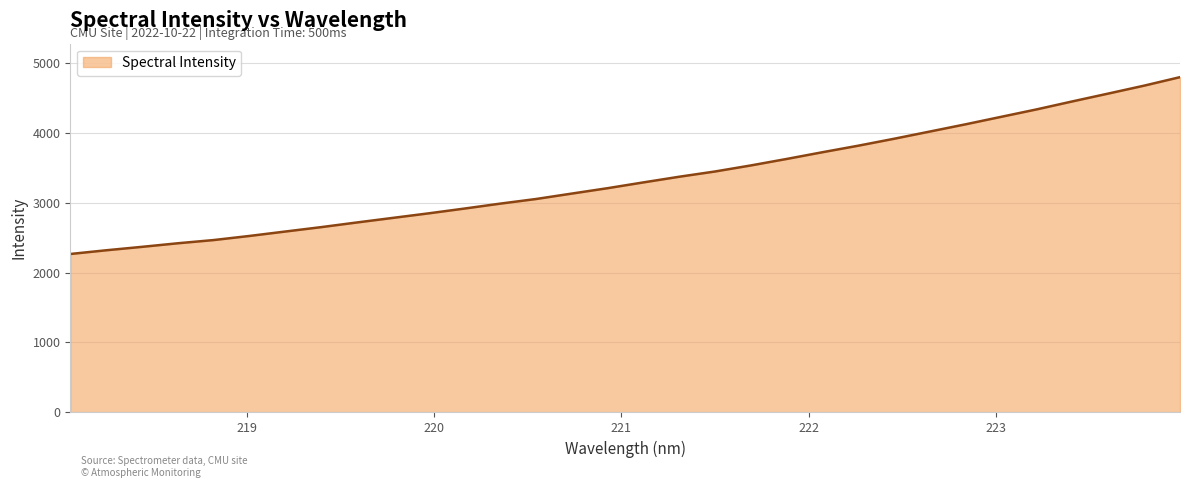

Count the number of values greater than 3293.

16